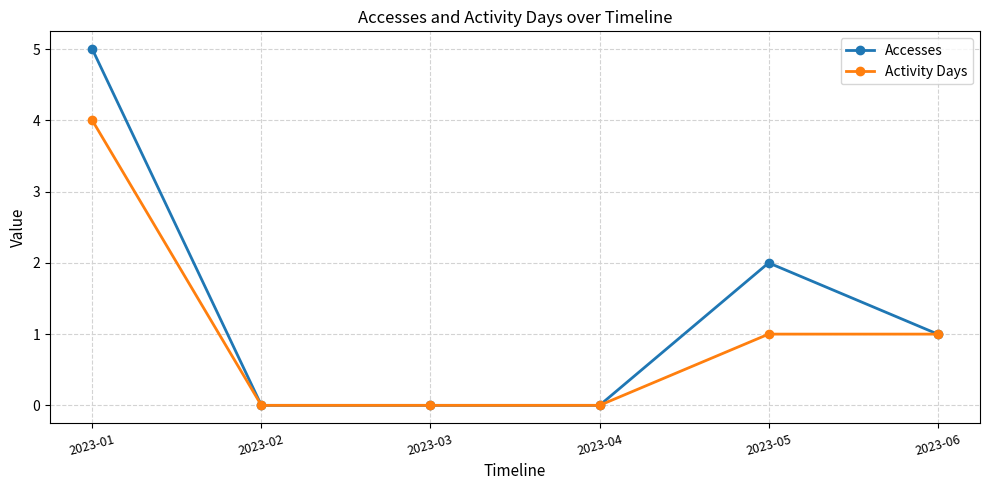

Is this an area chart (filled region under the line)?

No